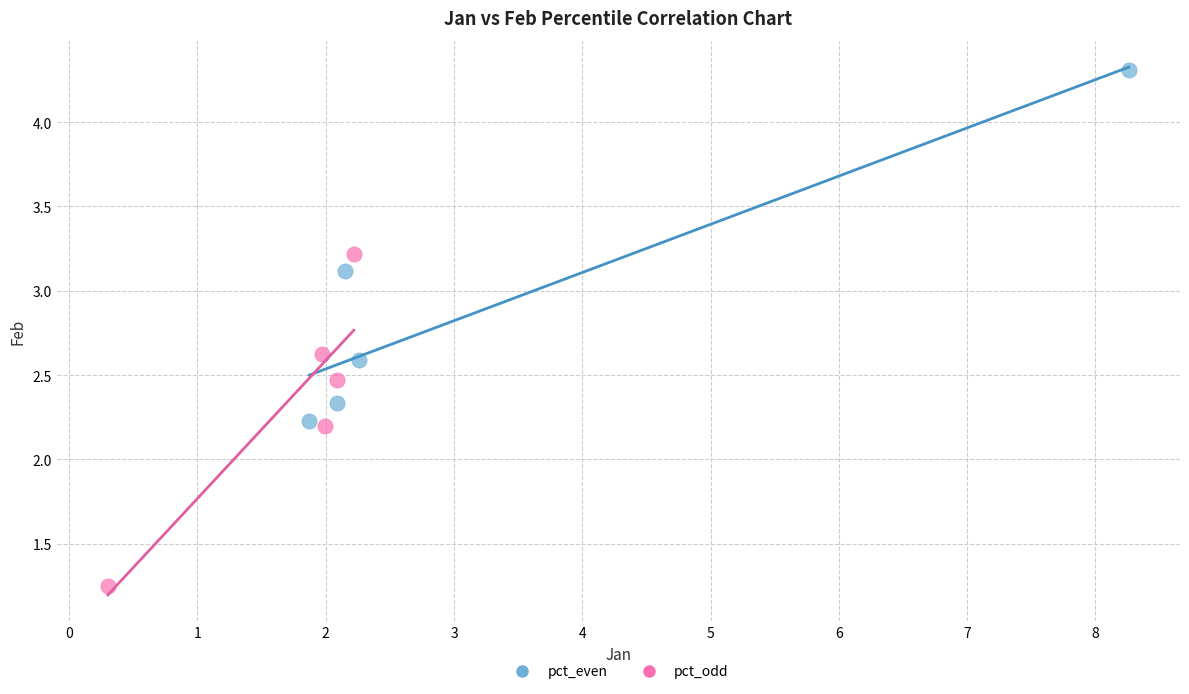

Which series contains the highest Y value?

pct_even